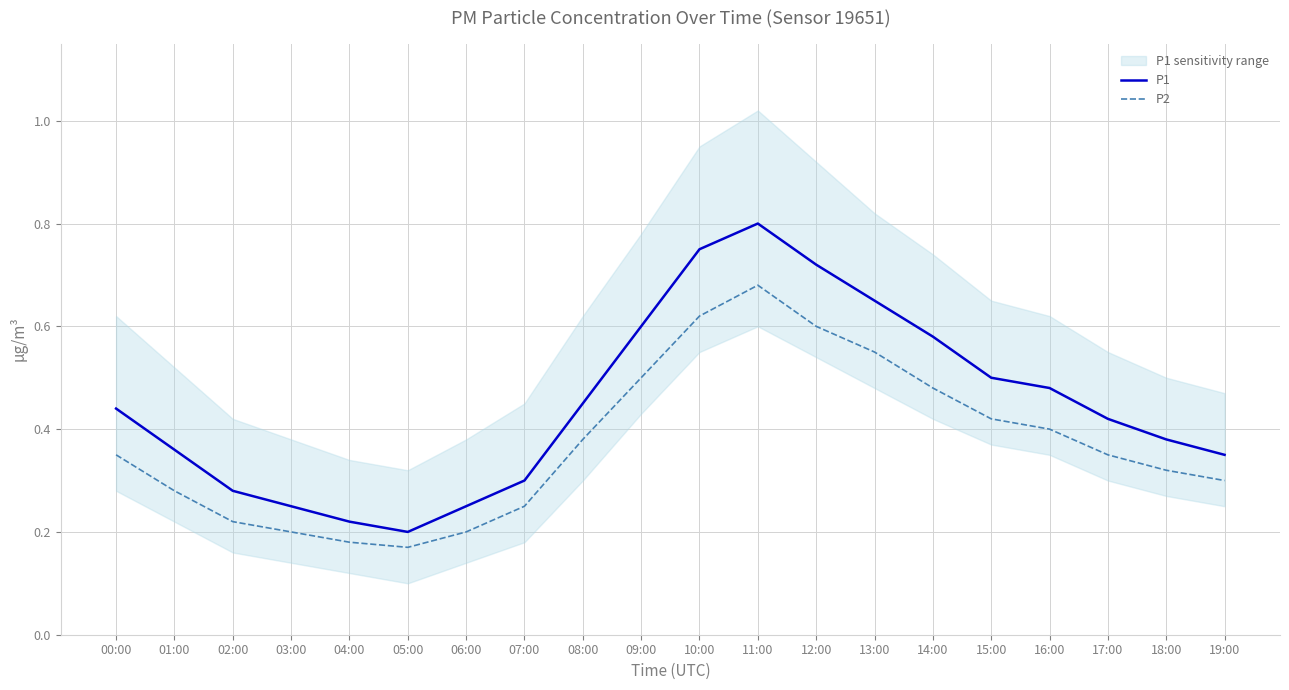

True or false: P1 has a value of 0.4 at 17:00.

True